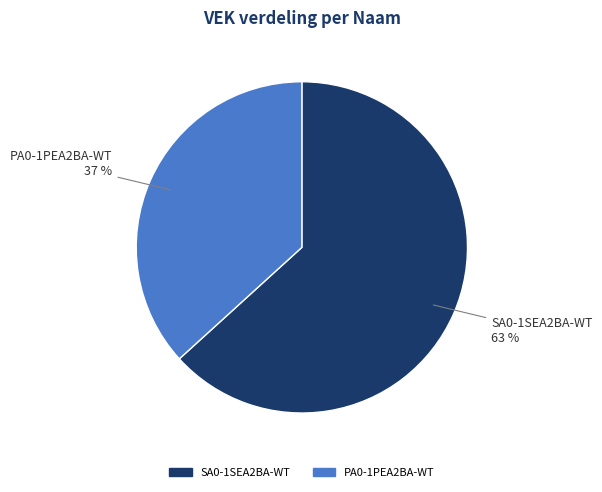

How many slices are in this pie chart?

2